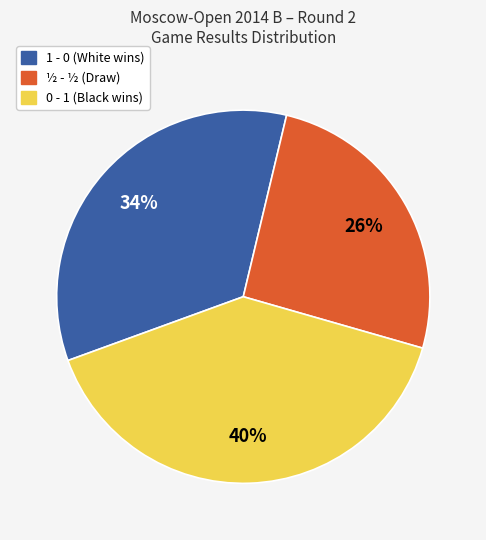

What is the ratio of the value at ½ - ½ (Draw) to the value at 1 - 0 (White wins)?

0.8